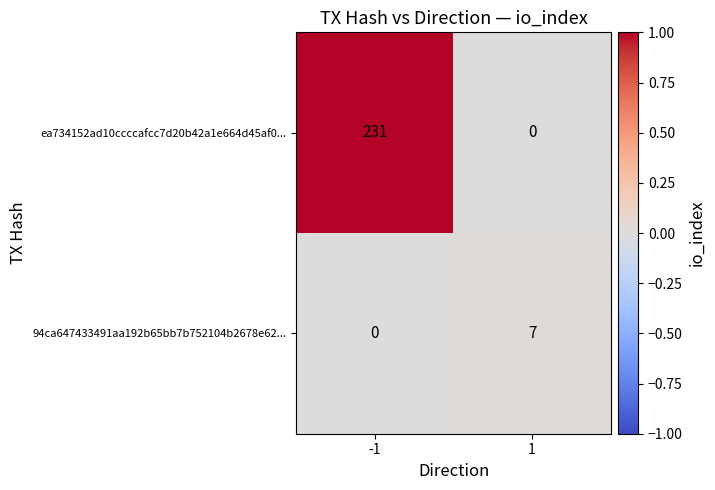

At how many categories does at least one series exceed 0?

2